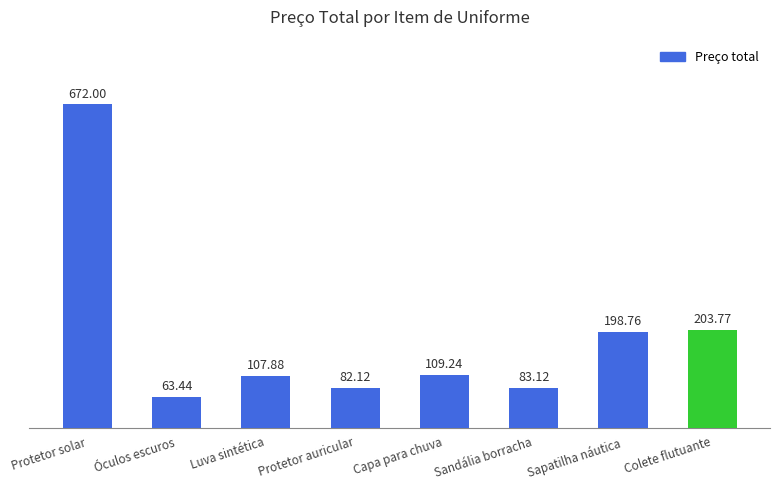

What is the change in value from Óculos escuros to Luva sintética?

+44.4